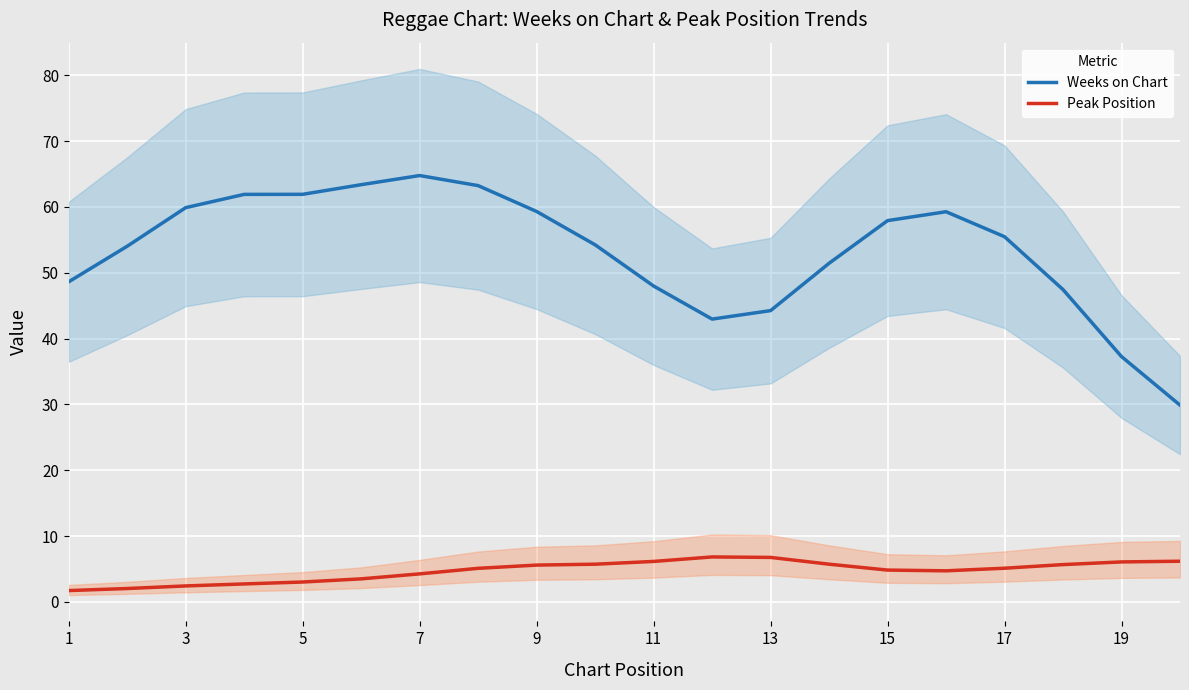

The Peak Position series shows 6.1 at 19. True or false?

True